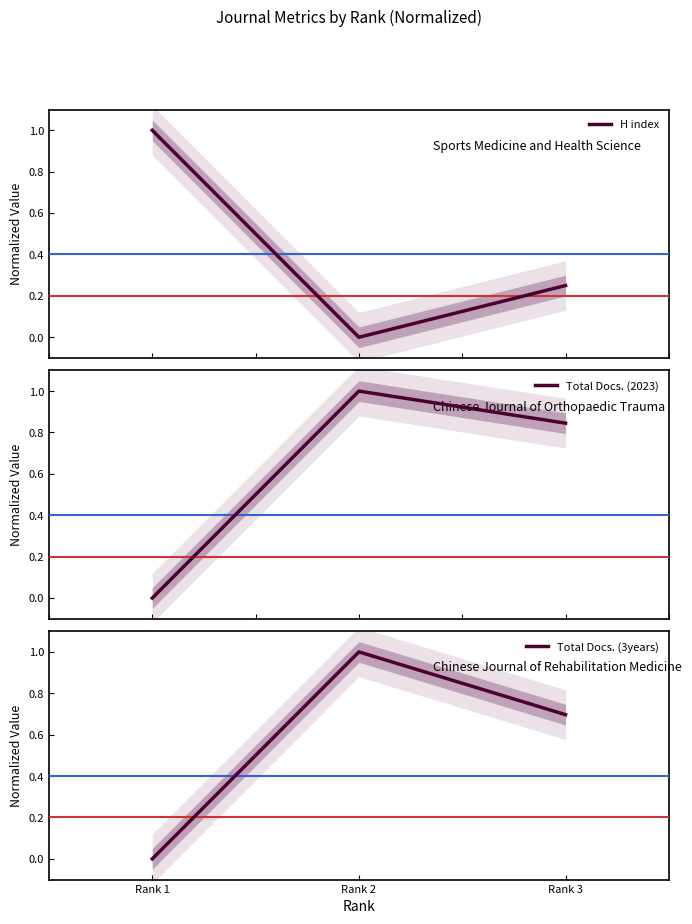

What is the greatest value displayed?

1.0